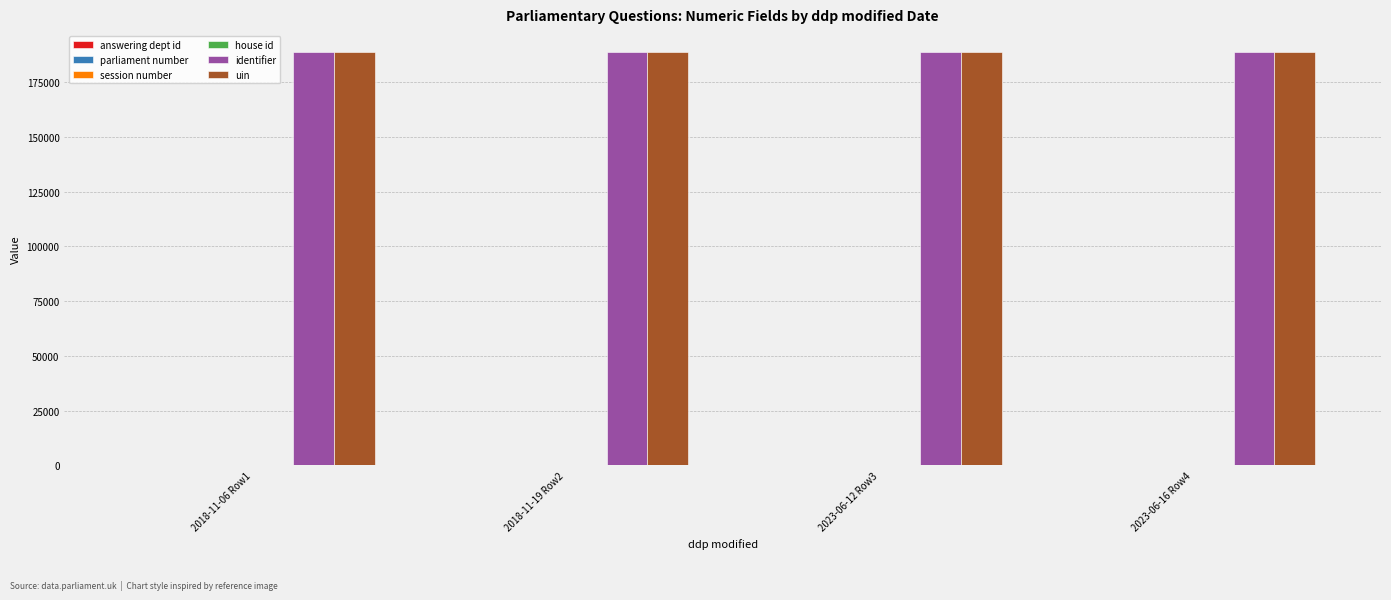

The identifier series shows 312335 at 2023-06-12 Row3. True or false?

False